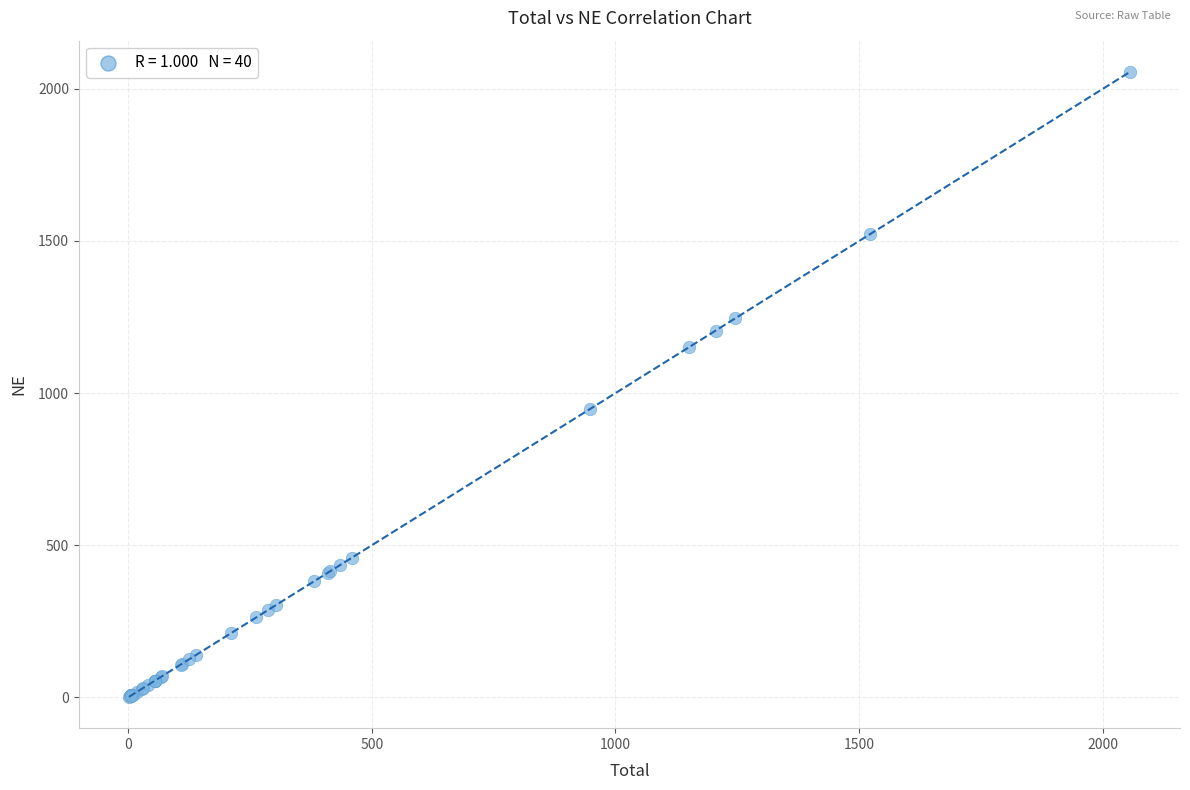

What Y value in the scatter plot is closest to 1028?

948.1